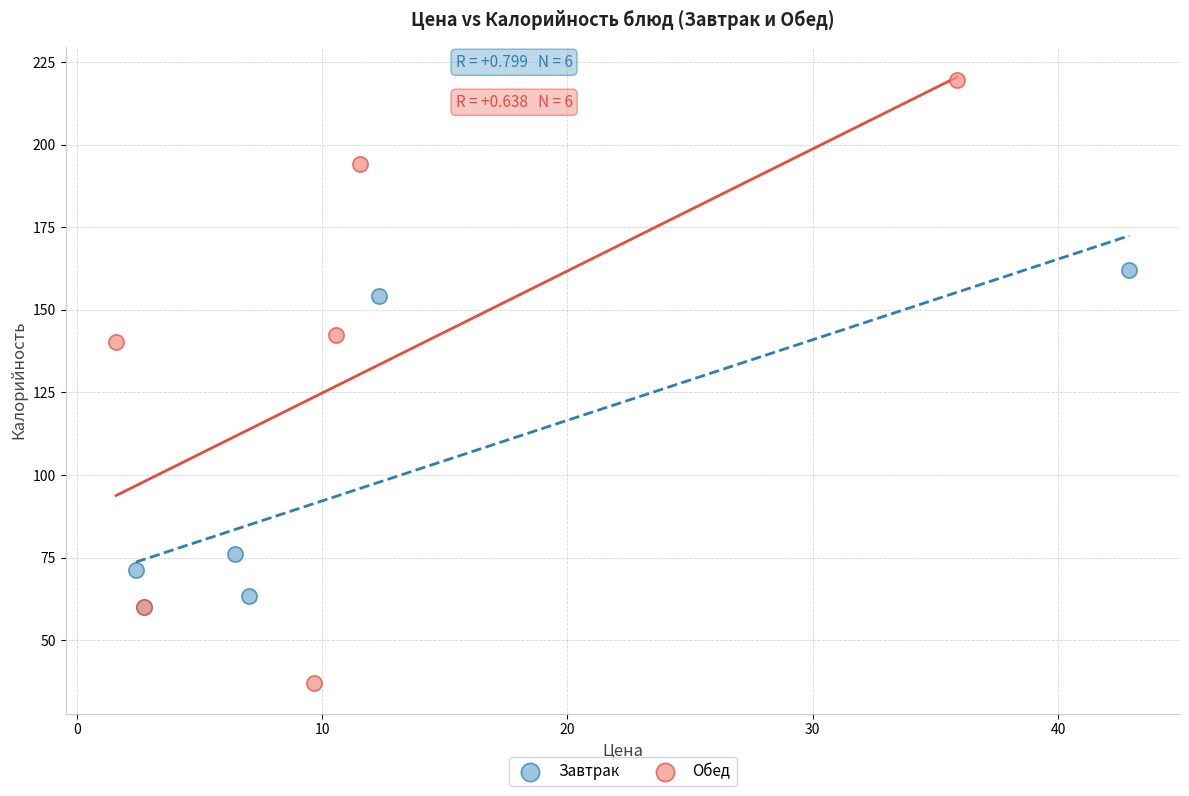

Which series contains the highest Y value?

Обед